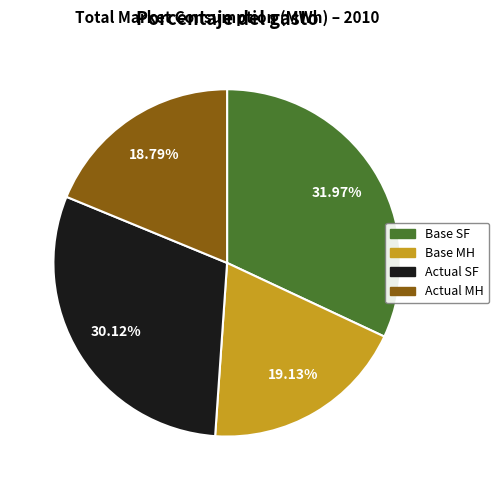

What is the total percentage of Base MH and Actual MH?

37.9%